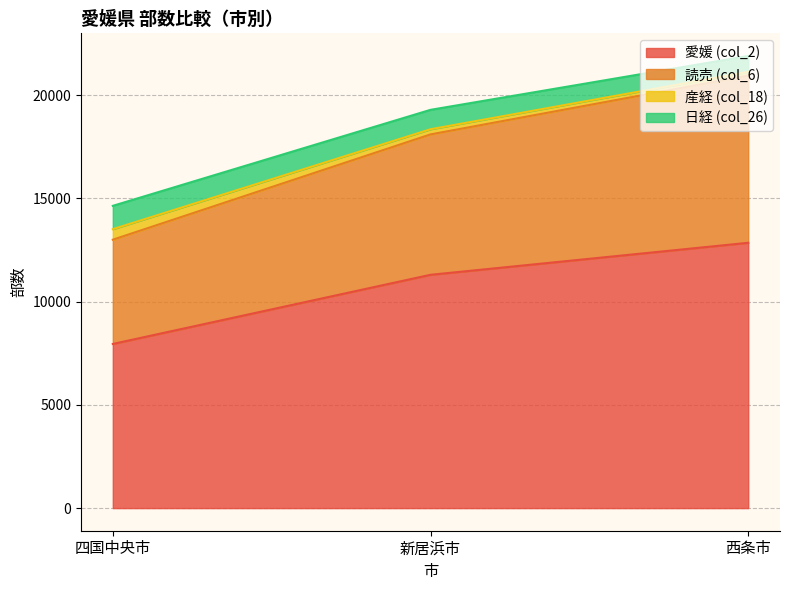

What position from the right is 西条市?

1